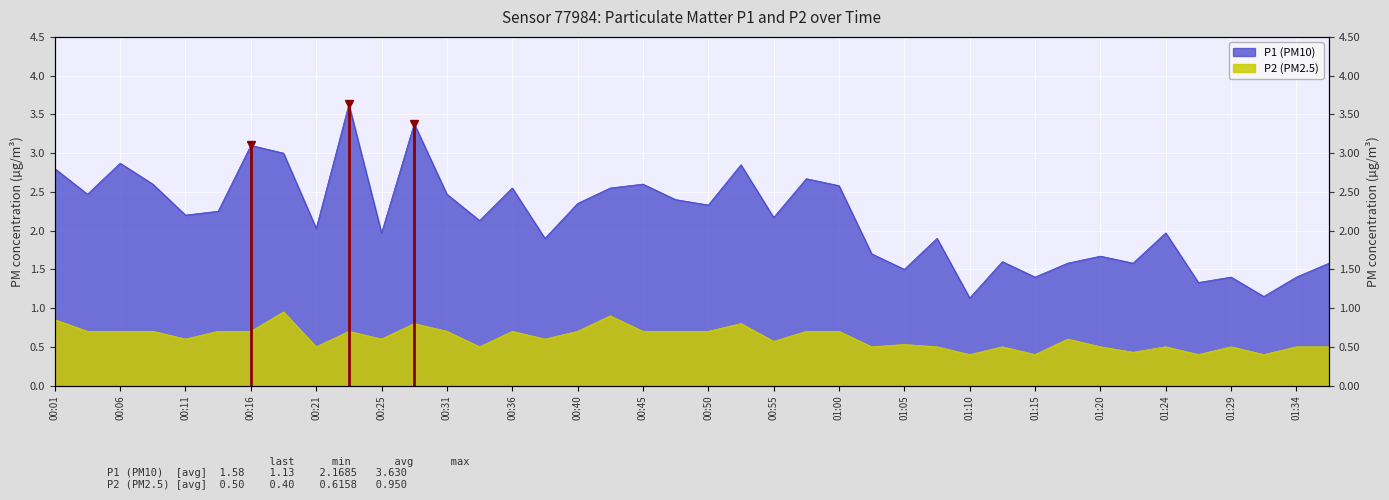

Is it true that P1 equals 2.4 at 00:48?

True